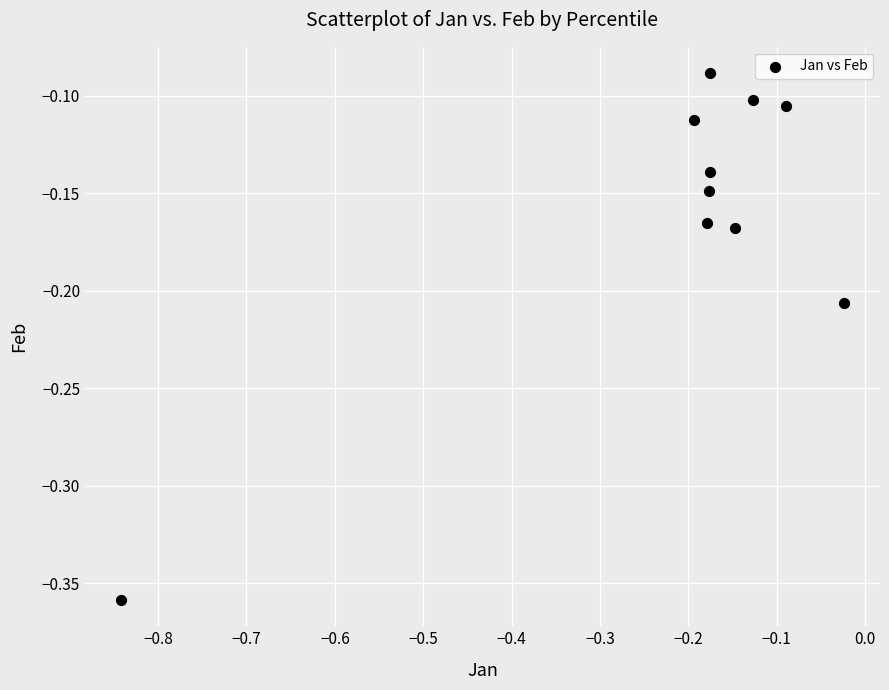

What is the range of Y values (max minus min)?

0.3